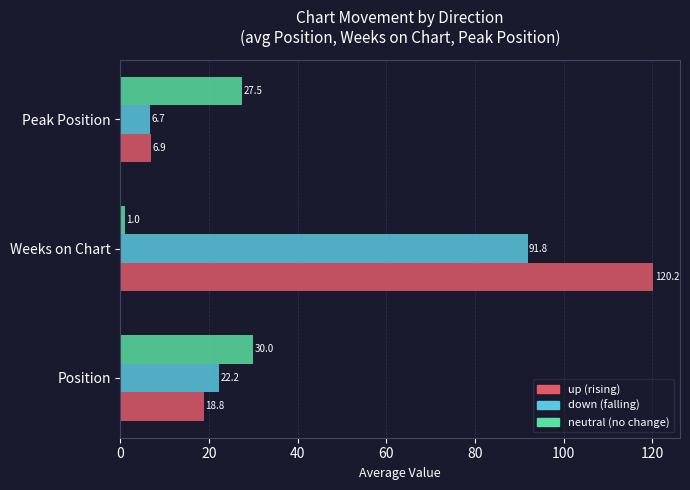

What is the smallest value displayed?

1.0